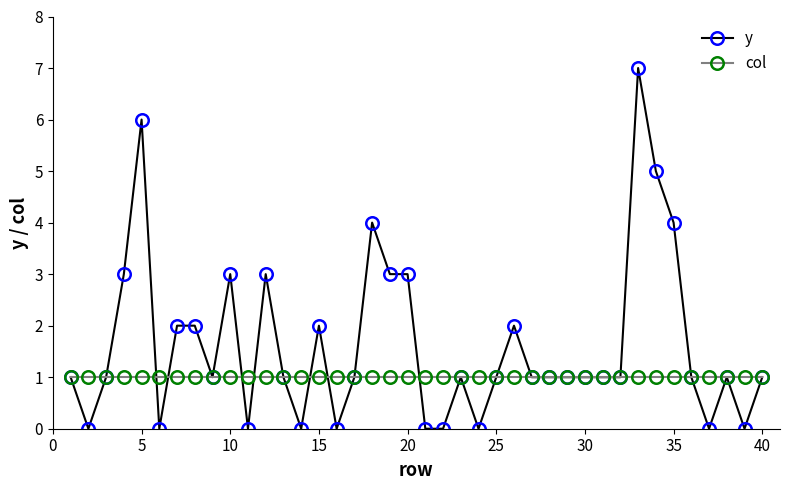

What is the maximum value shown in the chart?

7